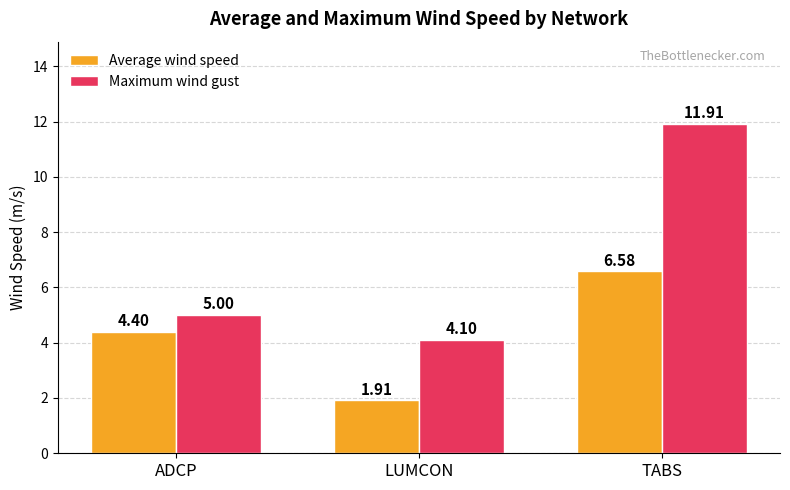

What is the difference between the maximum and minimum values in the Average wind speed series?

4.7